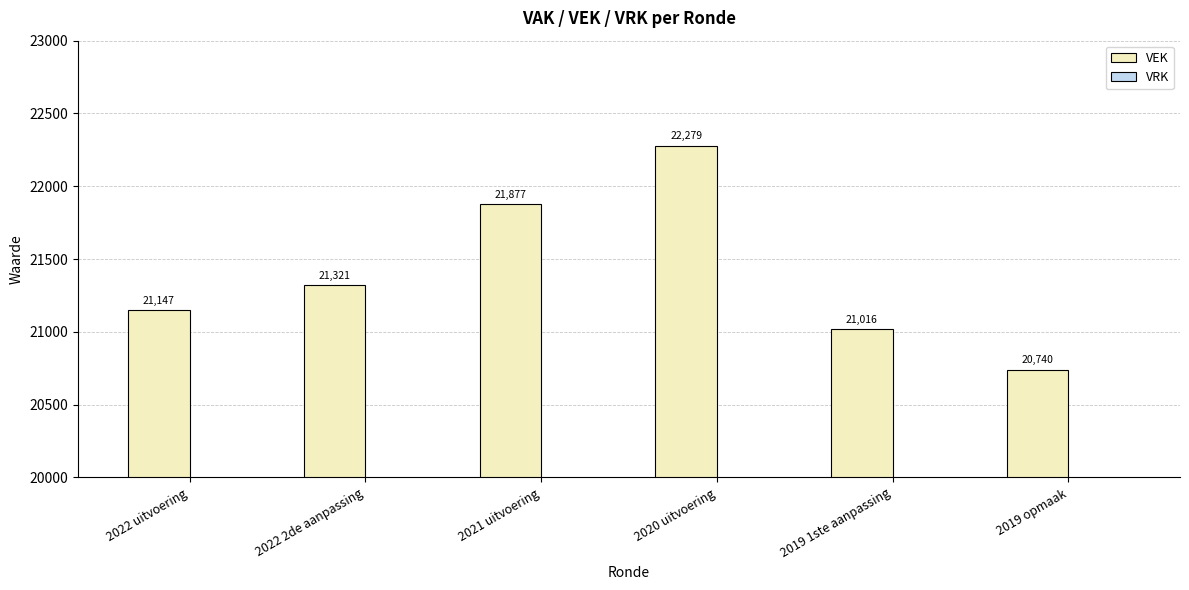

Rank the categories by value from highest to lowest.

2020 uitvoering, 2021 uitvoering, 2022 2de aanpassing, 2022 uitvoering, 2019 1ste aanpassing, 2019 opmaak